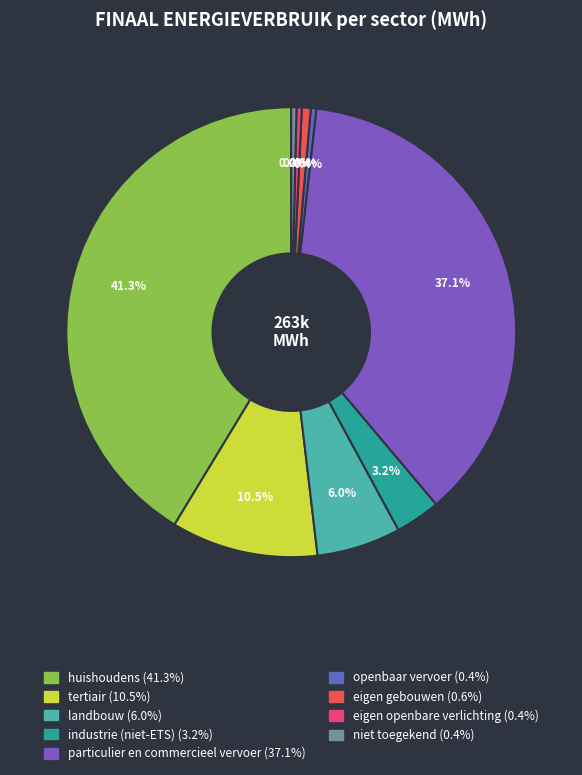

True or false: eigen openbare verlichting accounts for 0% of the total.

True